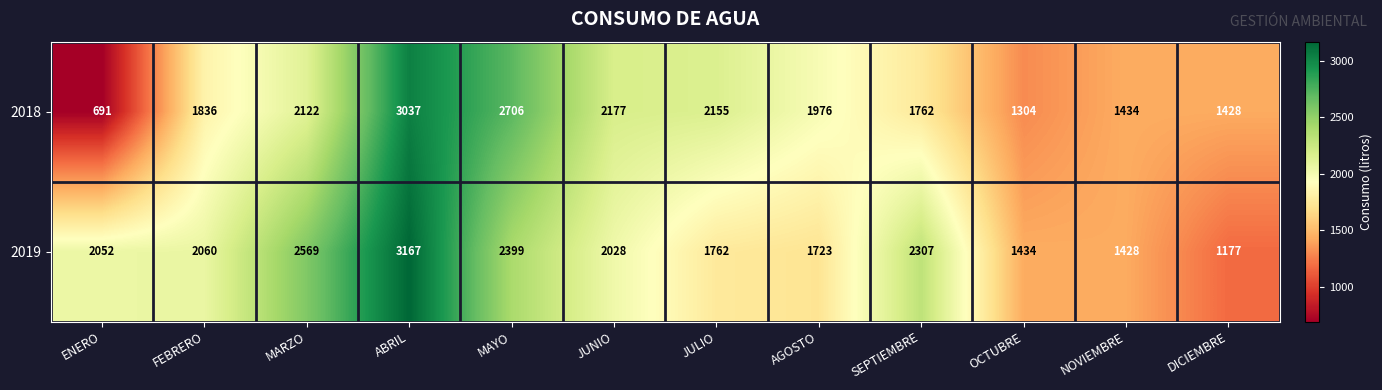

What is the average value of the 2018 series?

1886